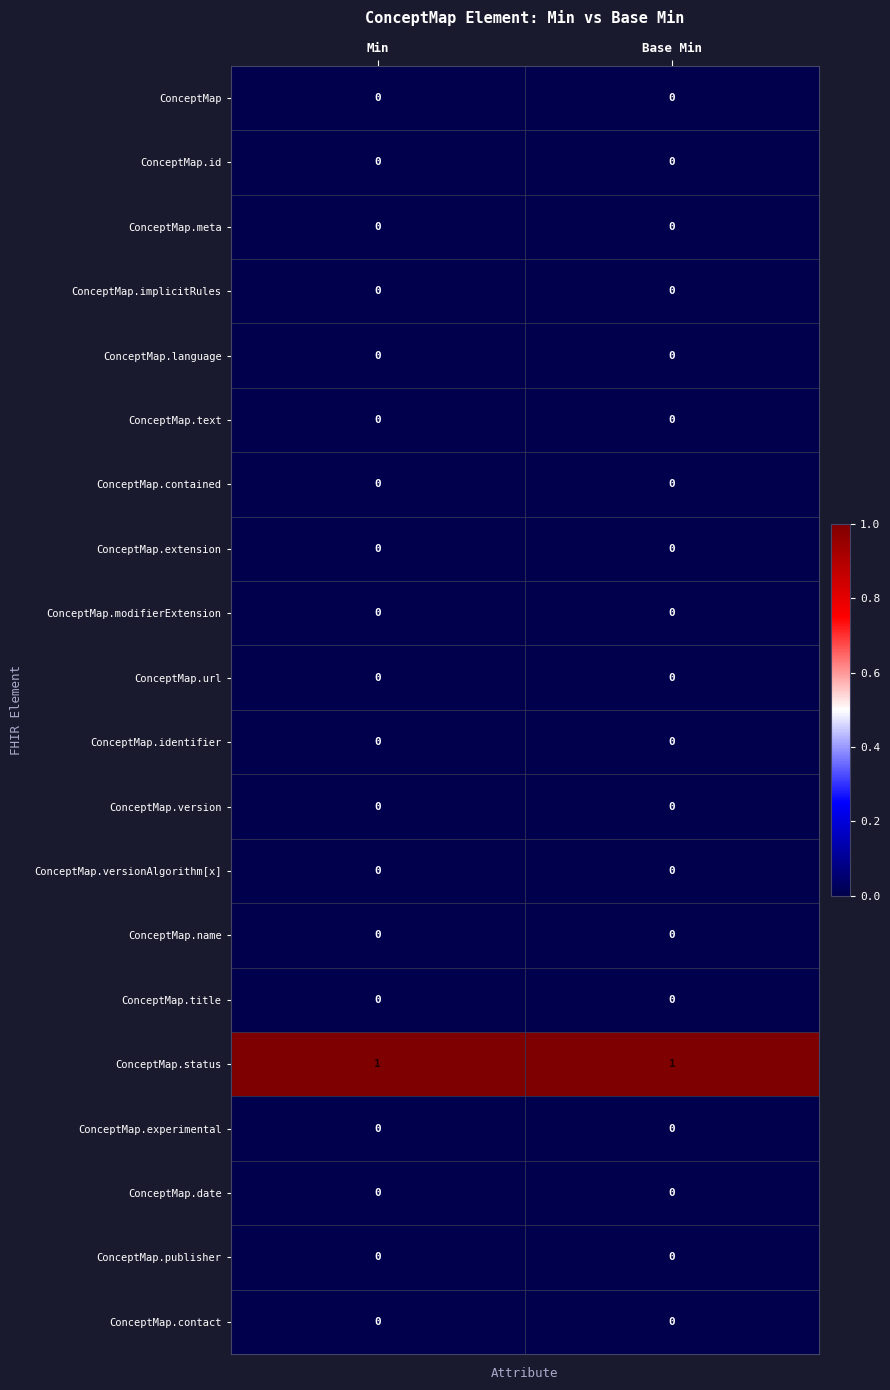

Which series has the largest total across all categories?

ConceptMap.status